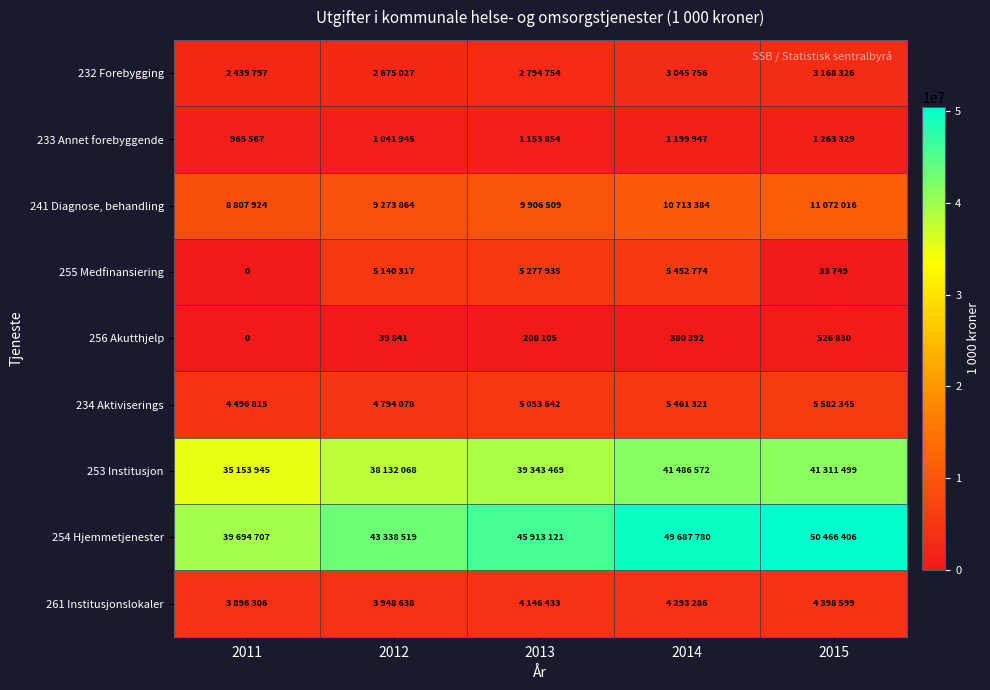

What is the sum of all 254 Hjemmetjenester values?

229100533